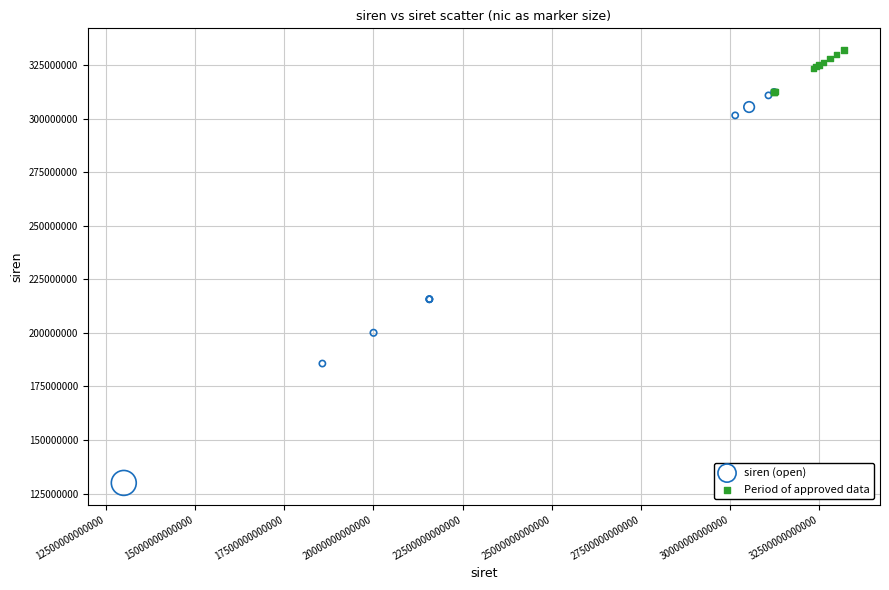

Which series reaches the minimum Y coordinate?

siren (open)